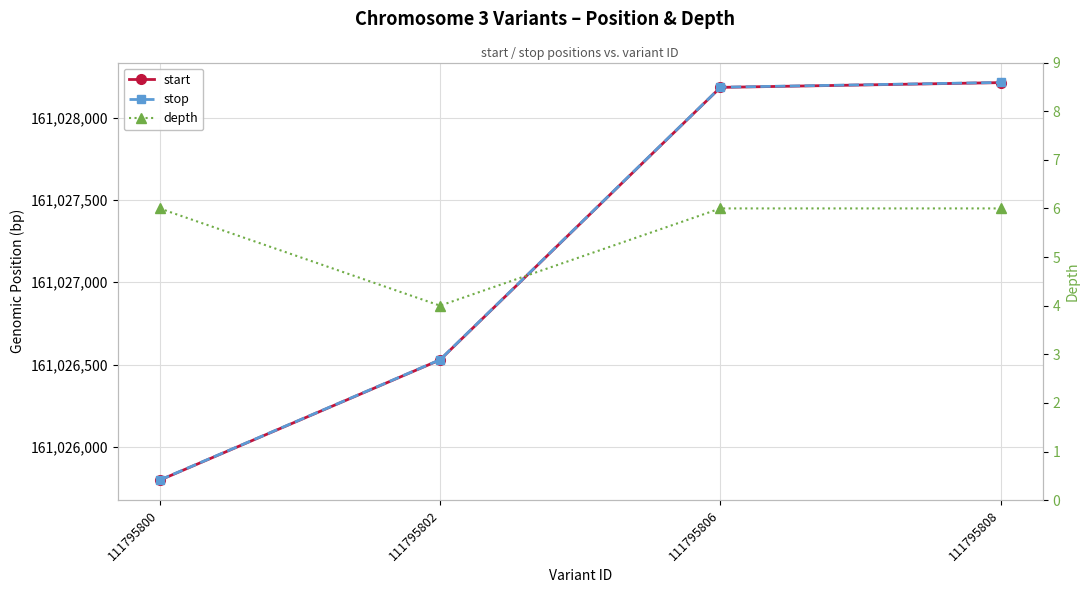

How many distinct data groups are displayed?

3